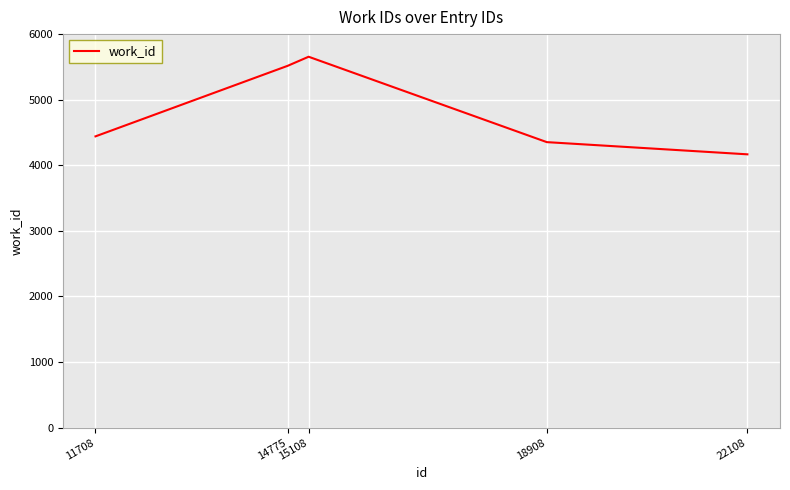

What is the minimum value shown in the chart?

4167